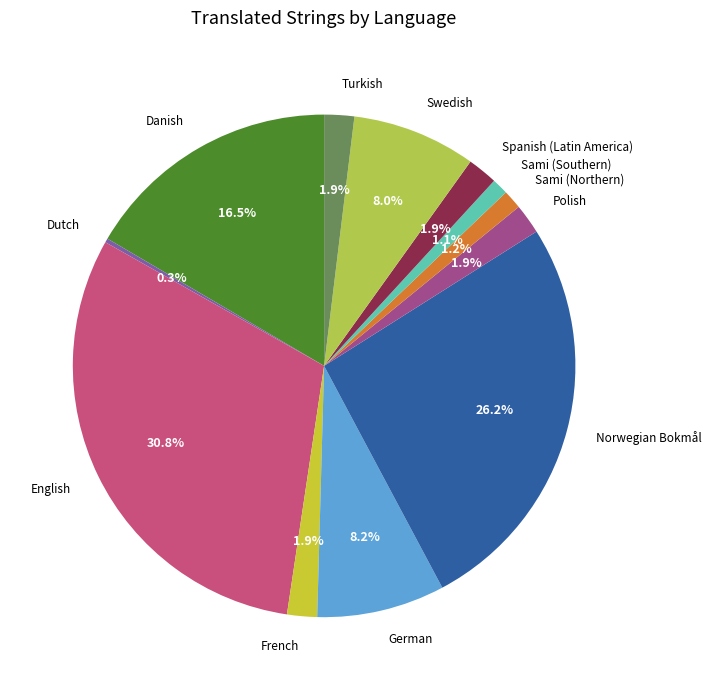

Do Sami (Northern) and Polish together represent more than half of the pie?

No